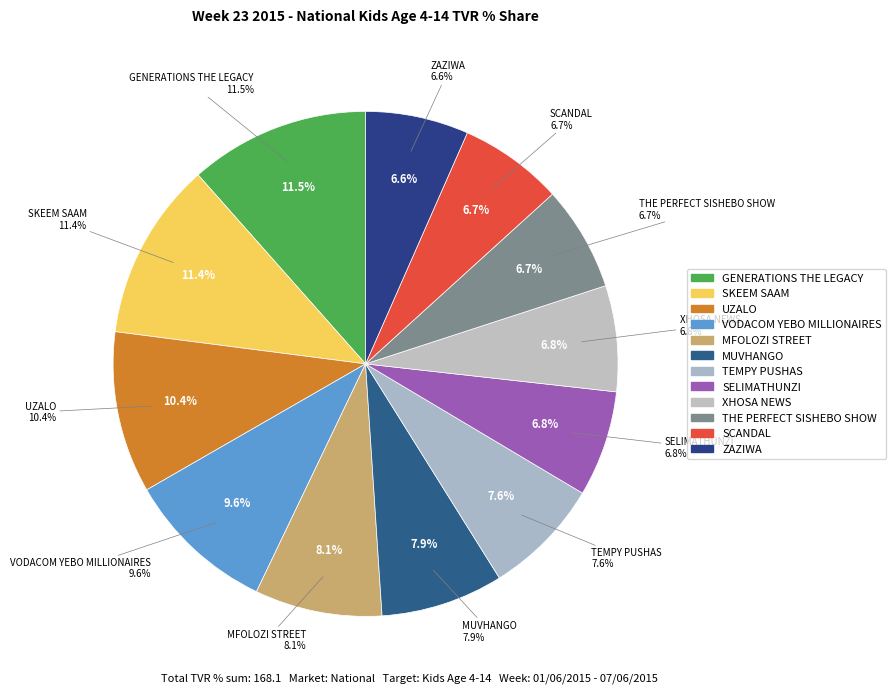

How many slices are in this pie chart?

12